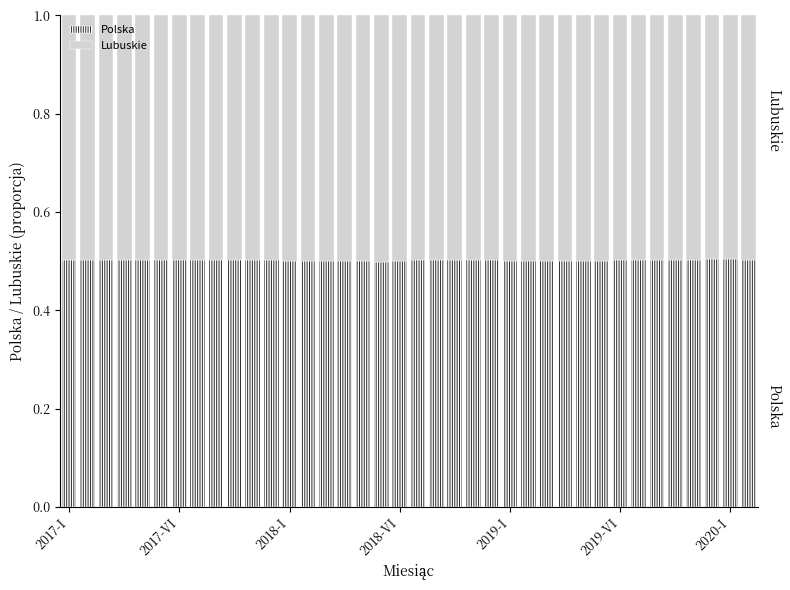

What is the minimum value for Polska?

0.5